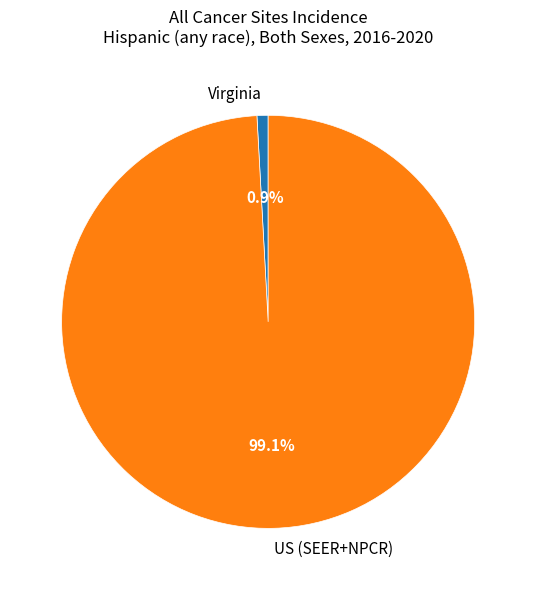

Count the number of slices in the pie.

2